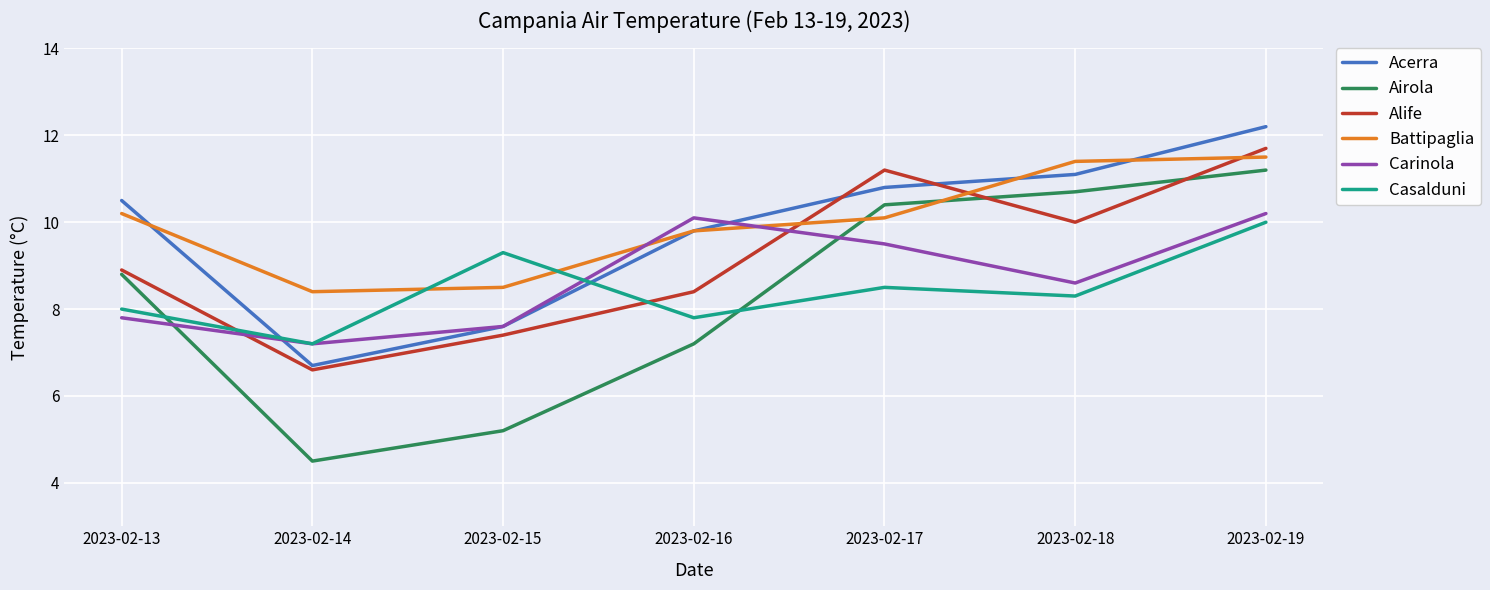

Where is Acerra nearest to the value 9?

2023-02-16